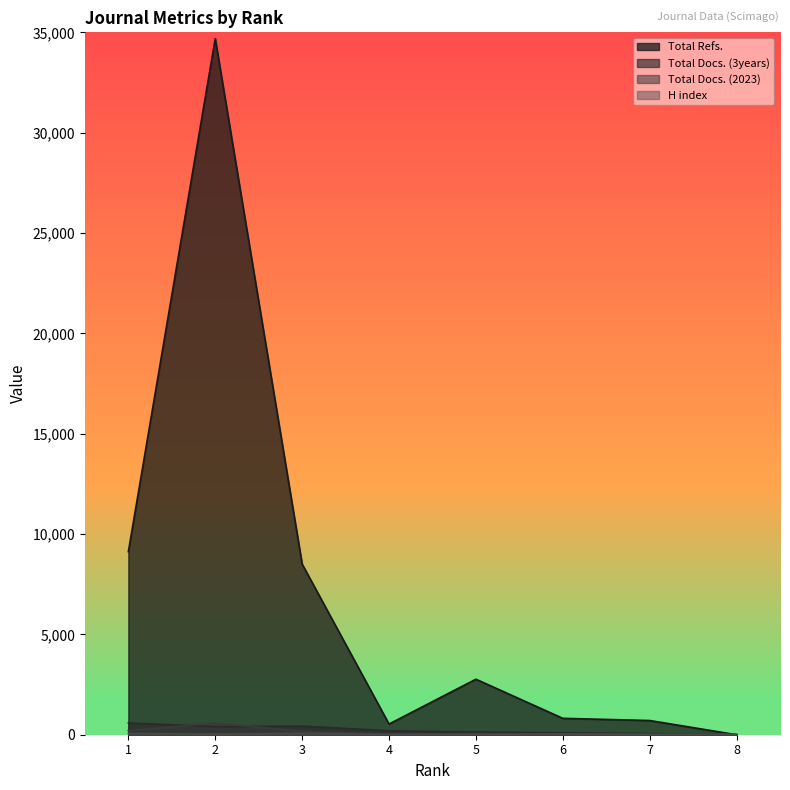

Does the chart display data point markers on the line(s)?

No